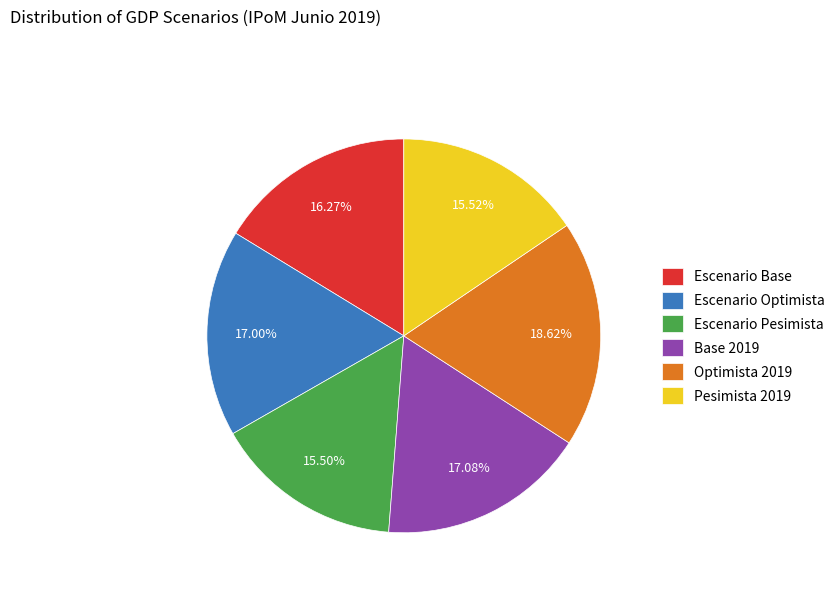

Approximately how many times larger is the value at Pesimista 2019 compared to Escenario Optimista?

0.9